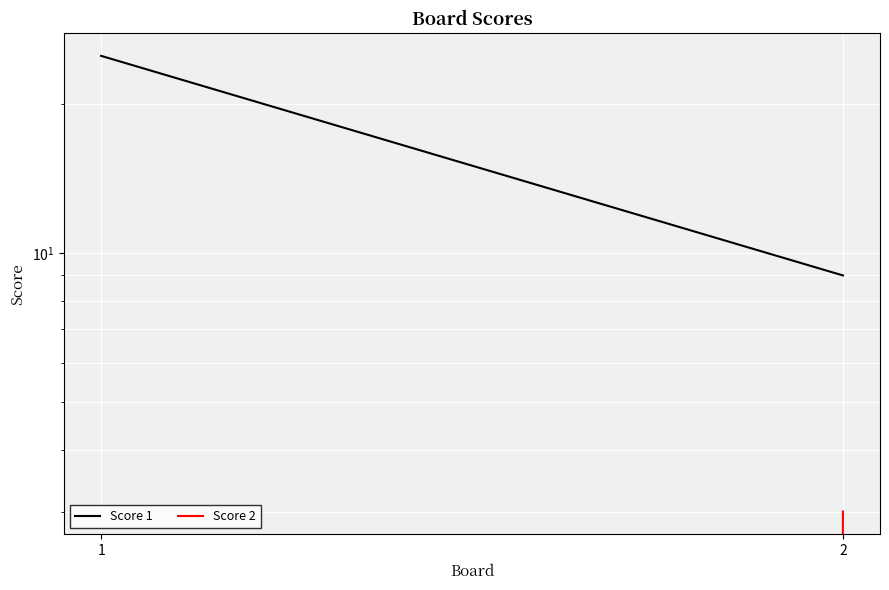

The value of Score 1 at 1 is 25. True or false?

True